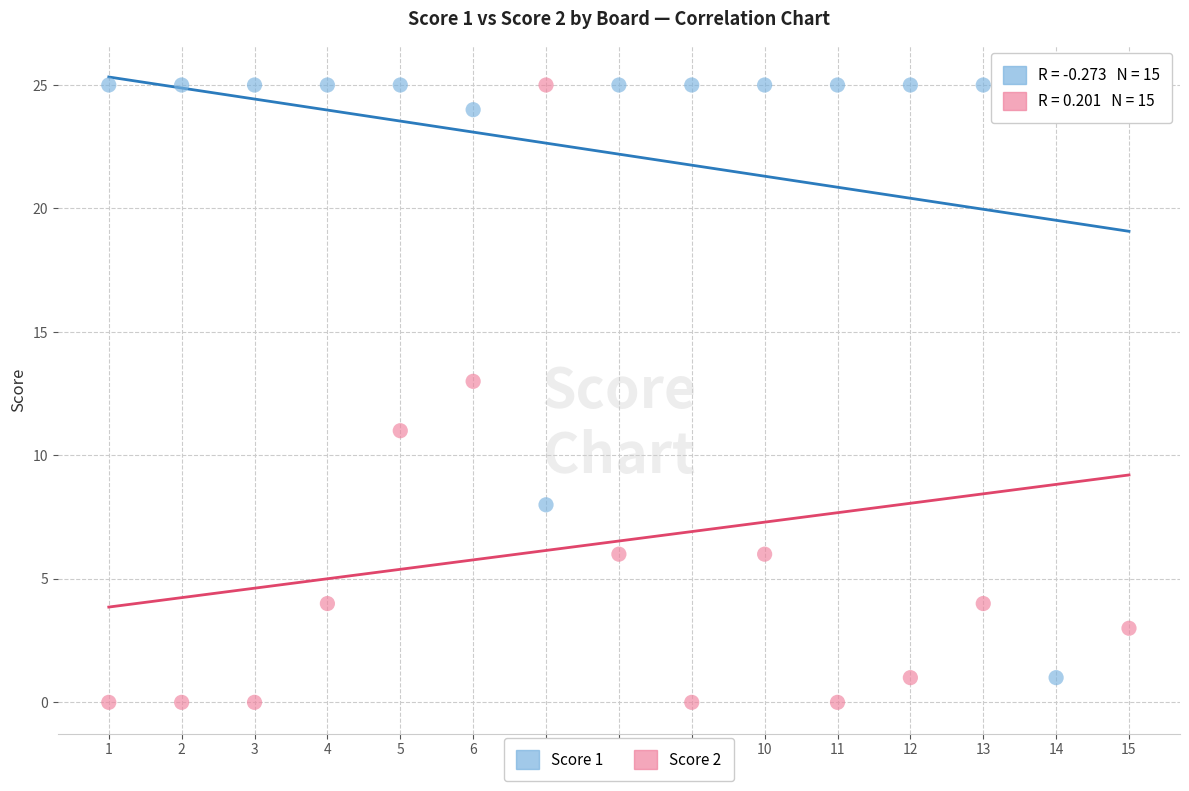

Which series reaches the minimum Y coordinate?

Score 2